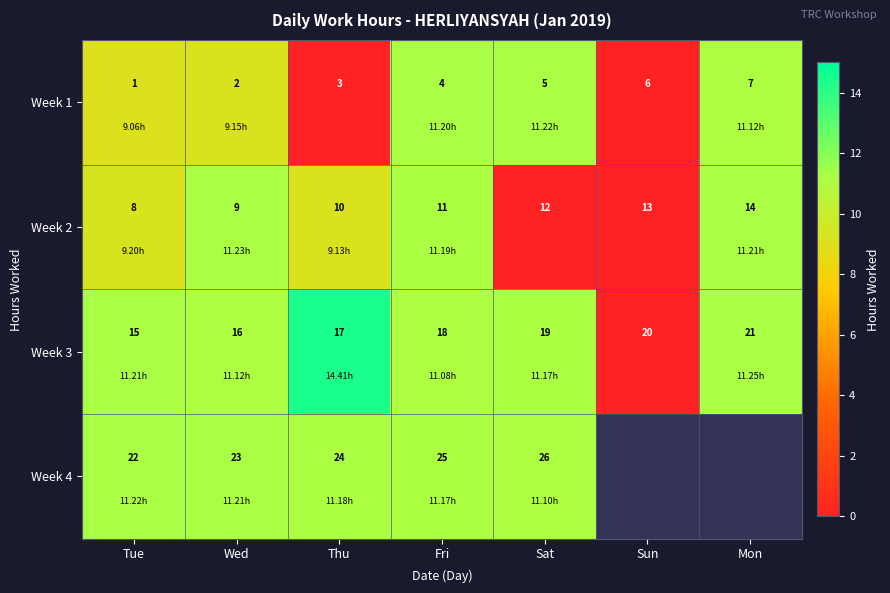

List the labels in order of Week 2 value, largest first.

Mon, Sun, Sat, Fri, Thu, Wed, Tue